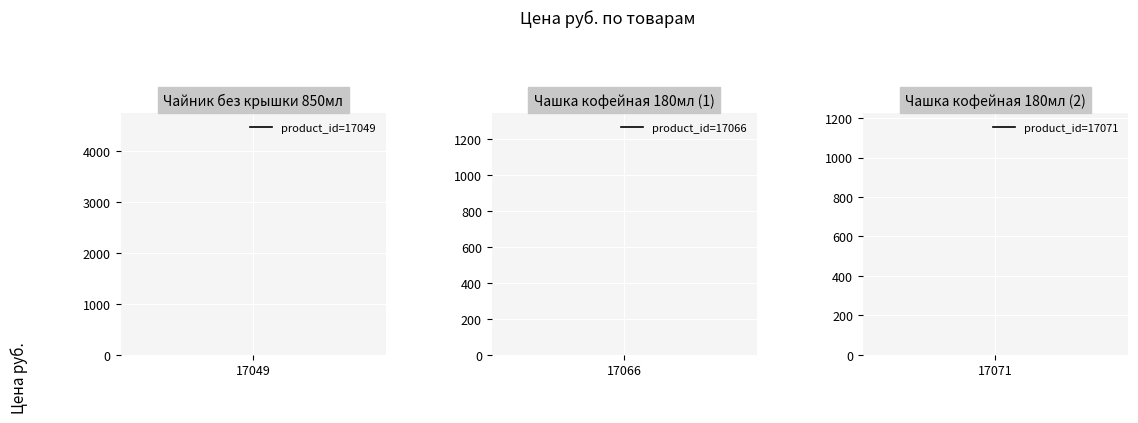

What is the sum of all values?

5623.8